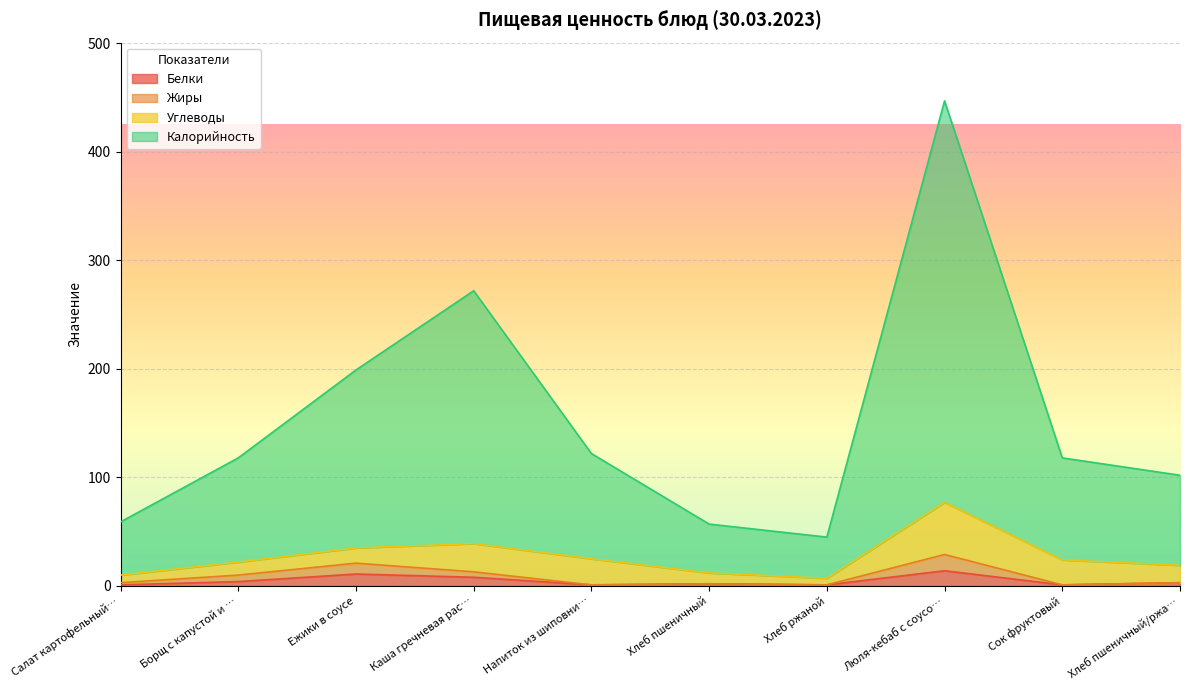

At which category is the sum across all series the highest?

Люля-кебаб с соусо…